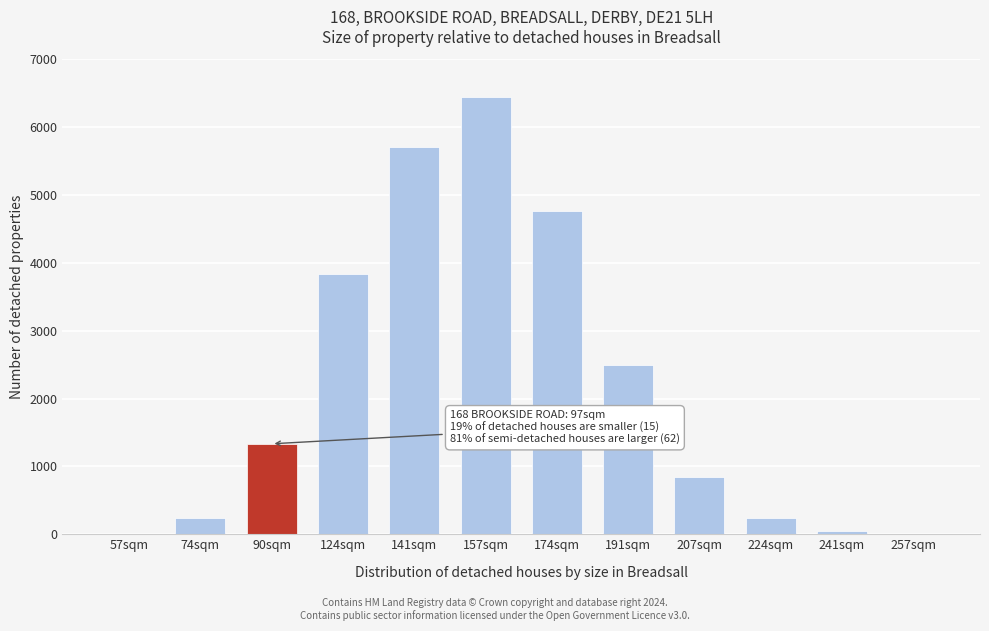

The chart shows a value of 558 at 207sqm. True or false?

False